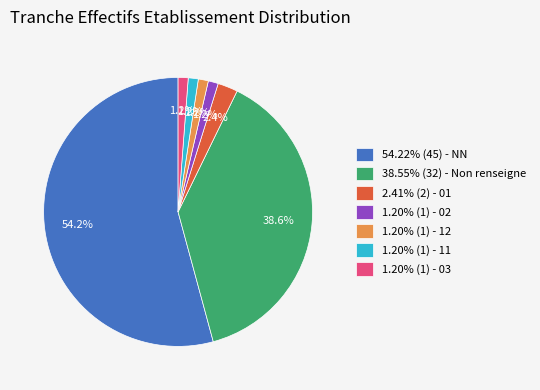

What percentage is NOT represented by 1.20% (1) - 02?

98.8%